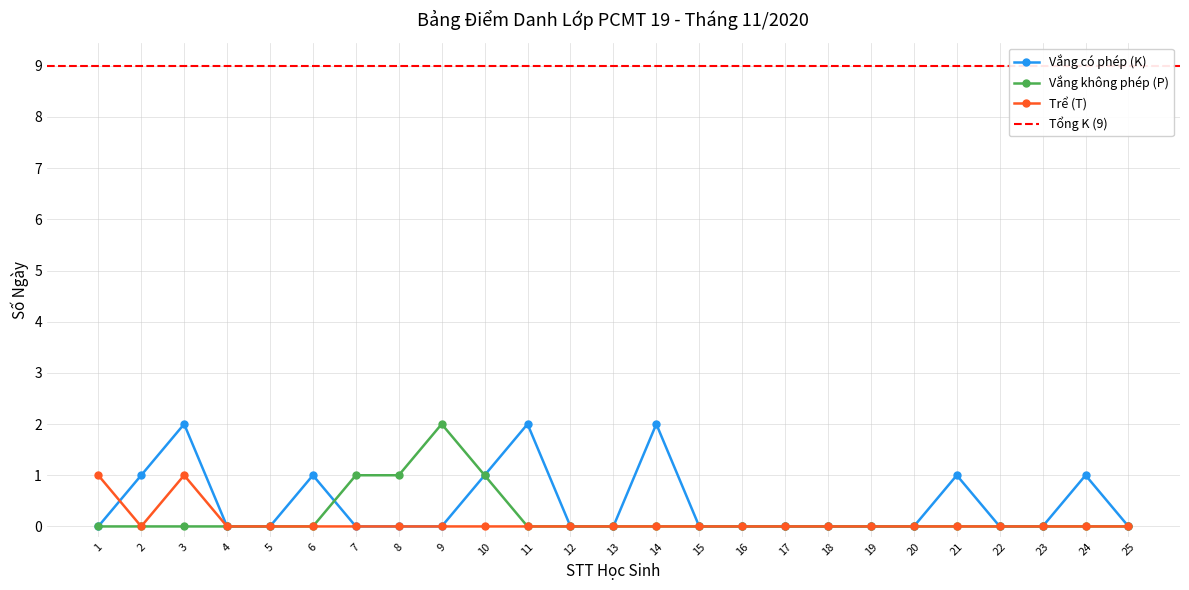

What value does the Vắng không phép (P) series have at 10?

1